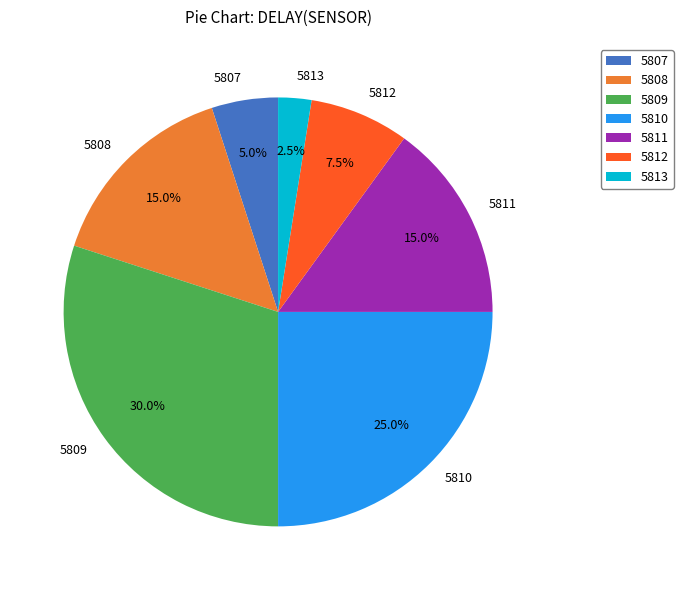

To the nearest percent, what portion does 5809 represent?

30%